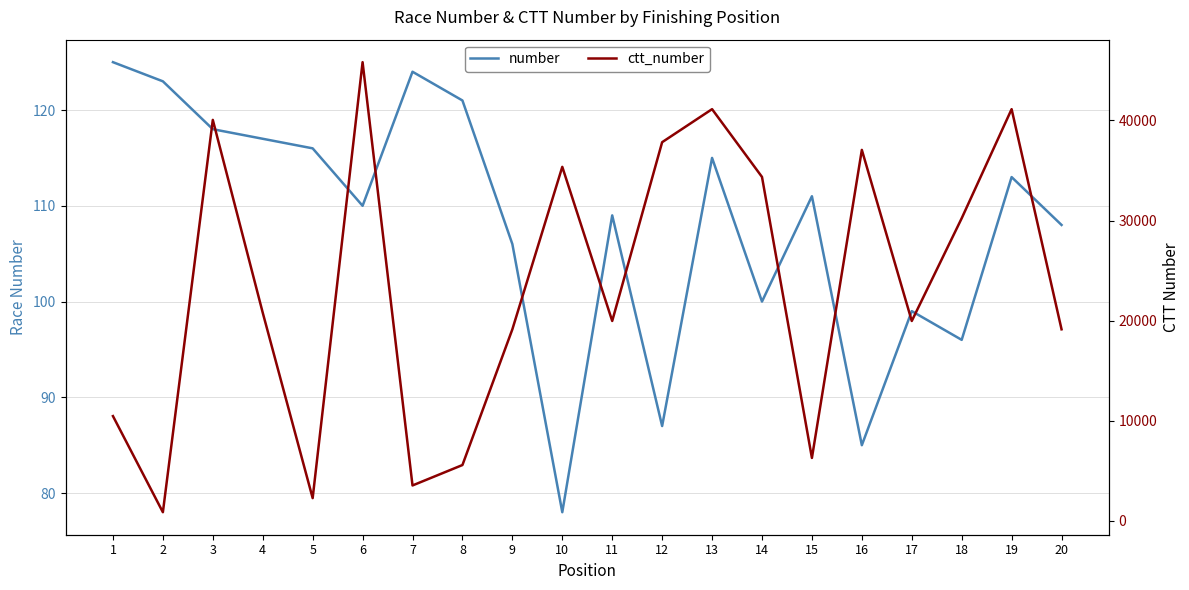

Does the chart display data point markers on the line(s)?

No